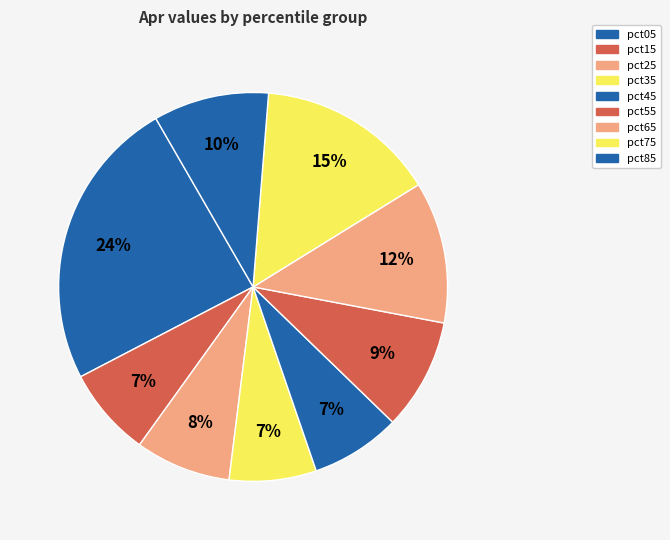

How many segments does this pie chart have?

9